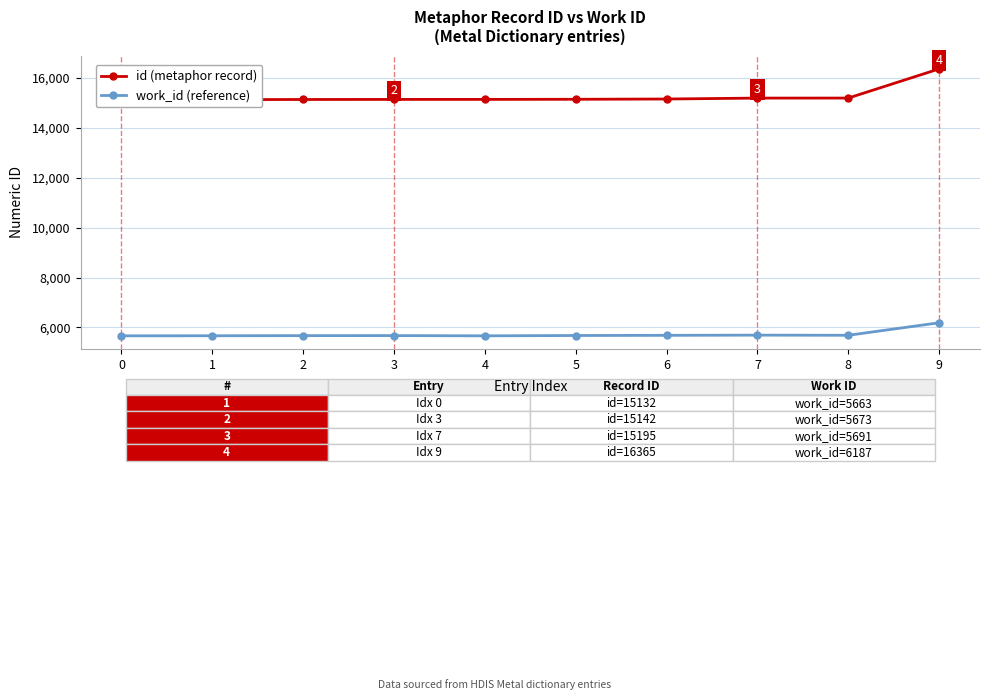

True or false: work_id (reference) has a value of 9112 at 5.

False